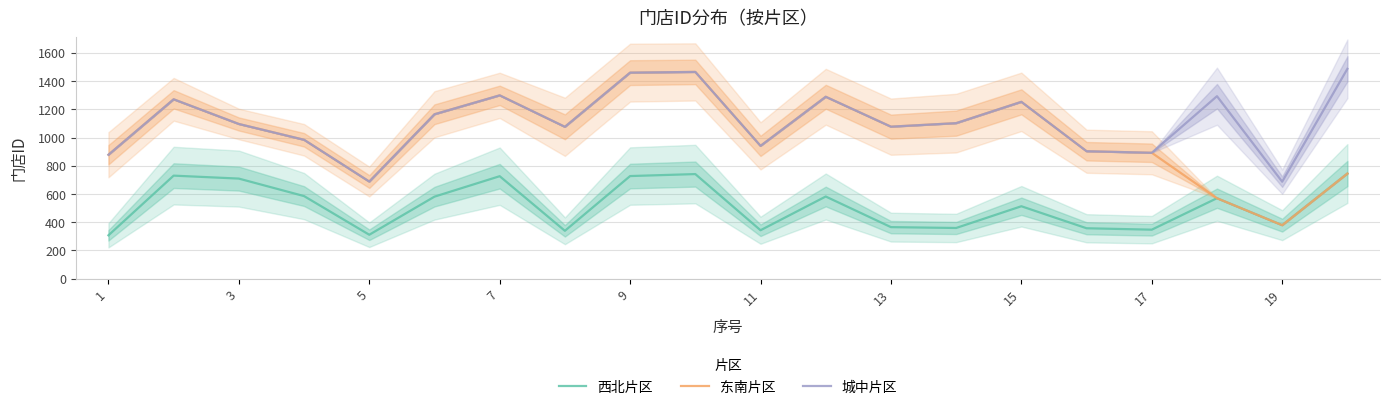

What is the difference between the maximum and second lowest values in the 东南片区 series?

895